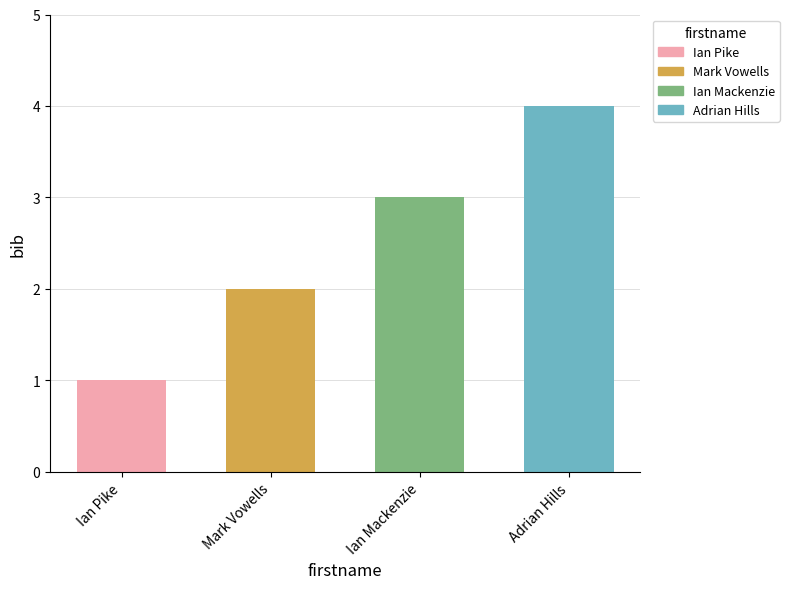

What is the smallest value displayed?

1